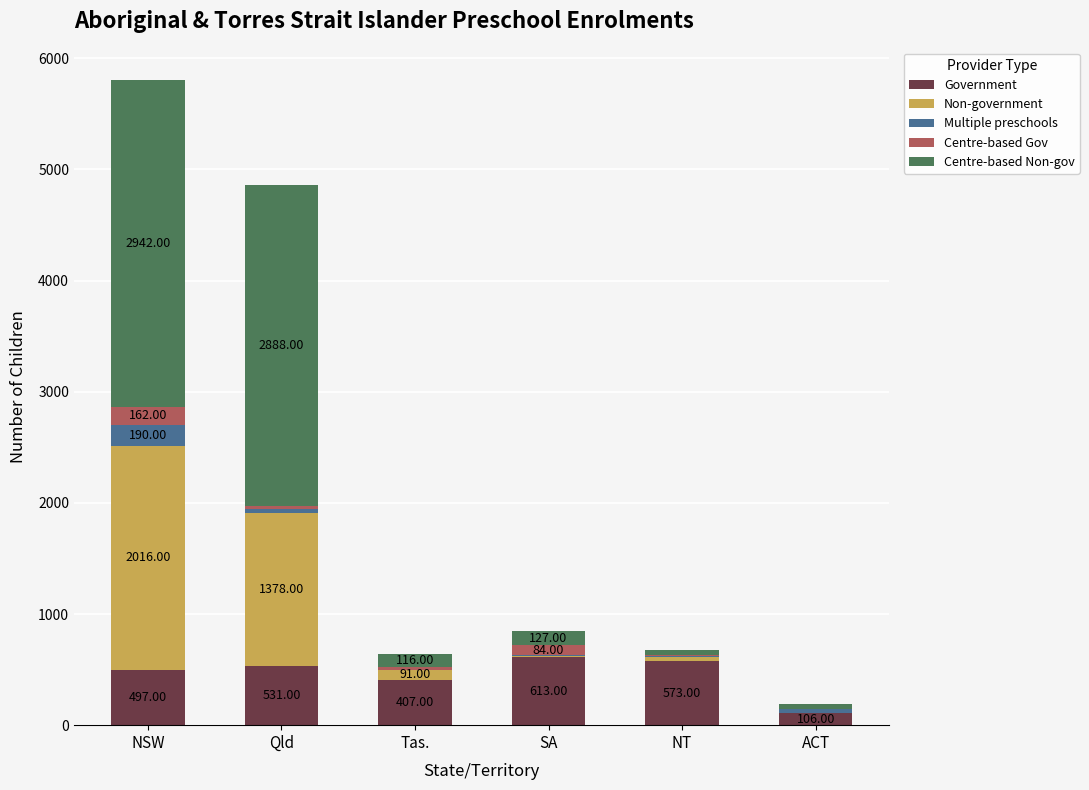

At which label does Government reach its peak?

SA